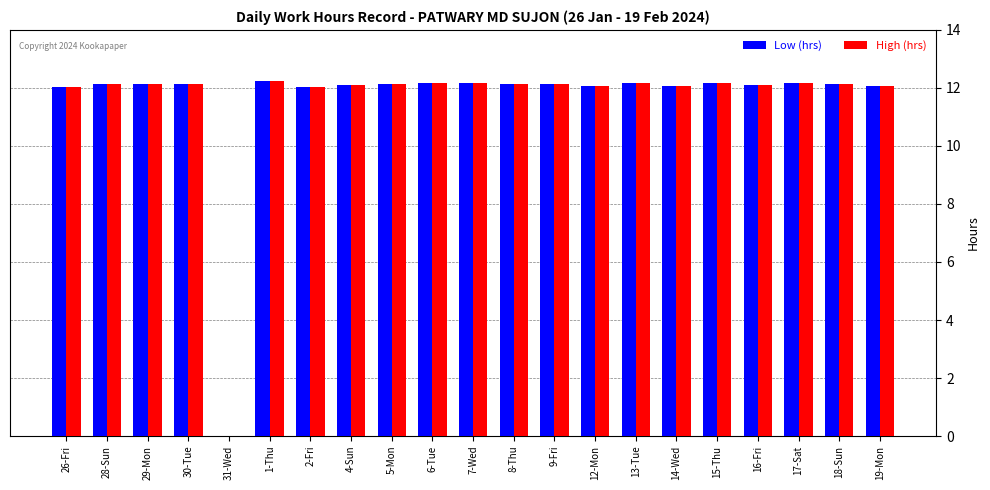

What is the maximum value for Low (hrs)?

12.2